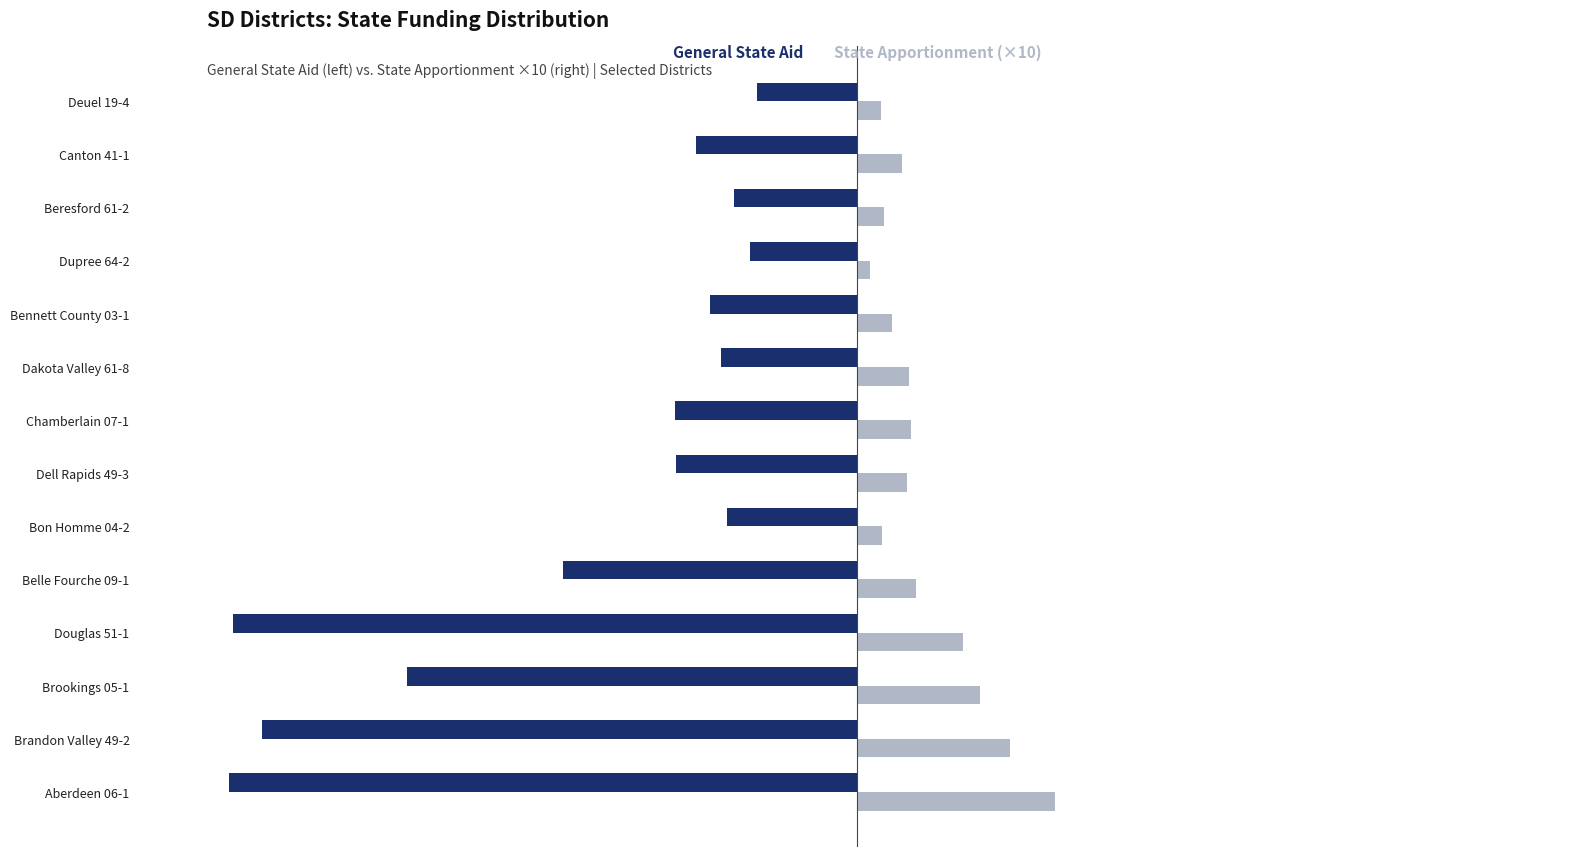

What are all the series names shown in the legend?

General State Aid, State Apportionment (×10)